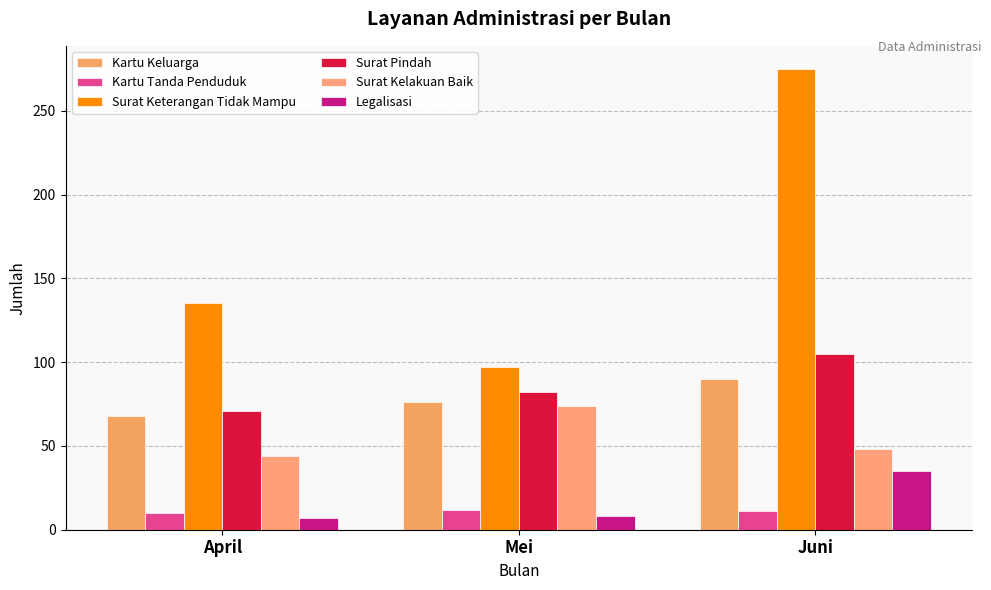

Are the bars grouped side by side (vs. stacked)?

Yes